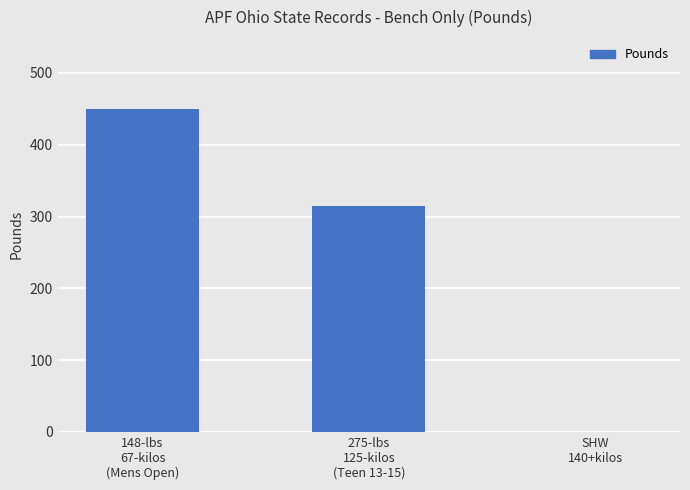

Are the bars grouped side by side (vs. stacked)?

No